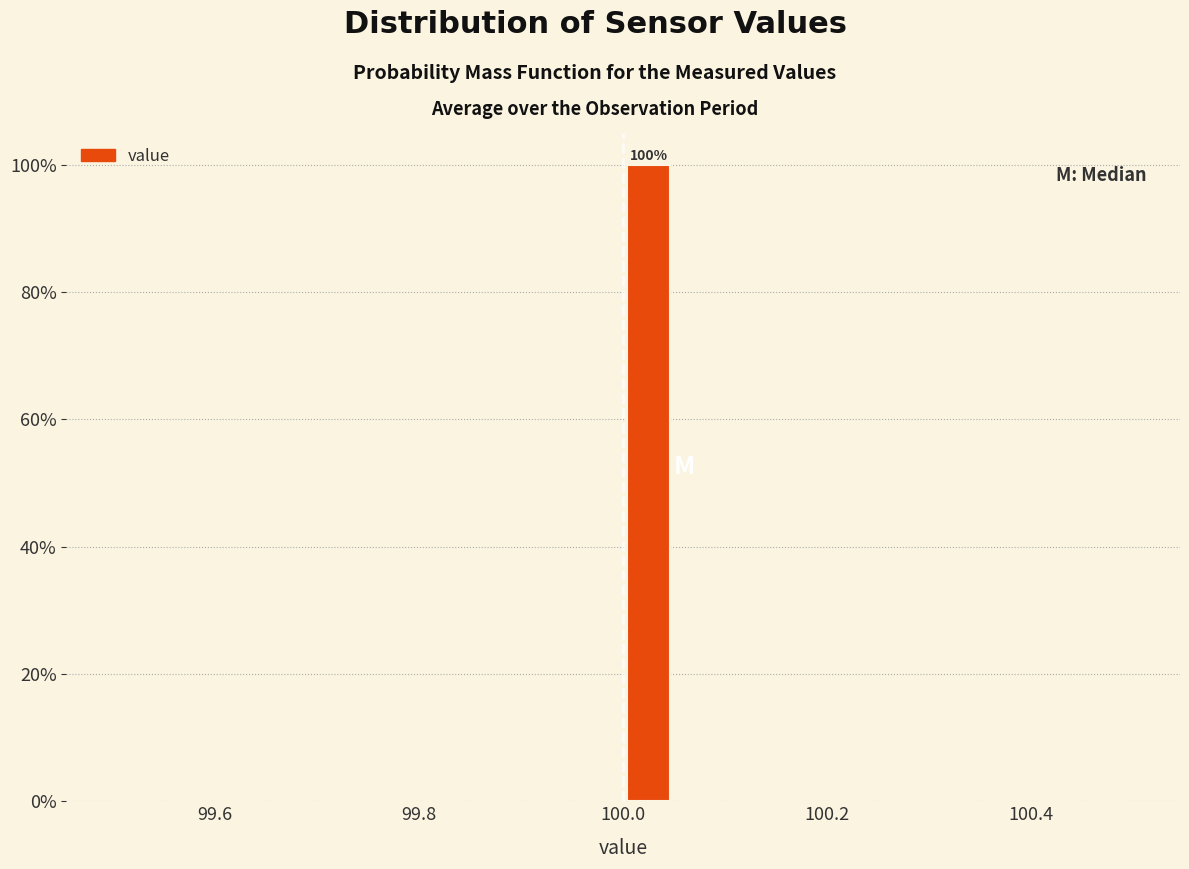

Read against the x-axis, roughly where is the centre of the tallest bar?

100.02